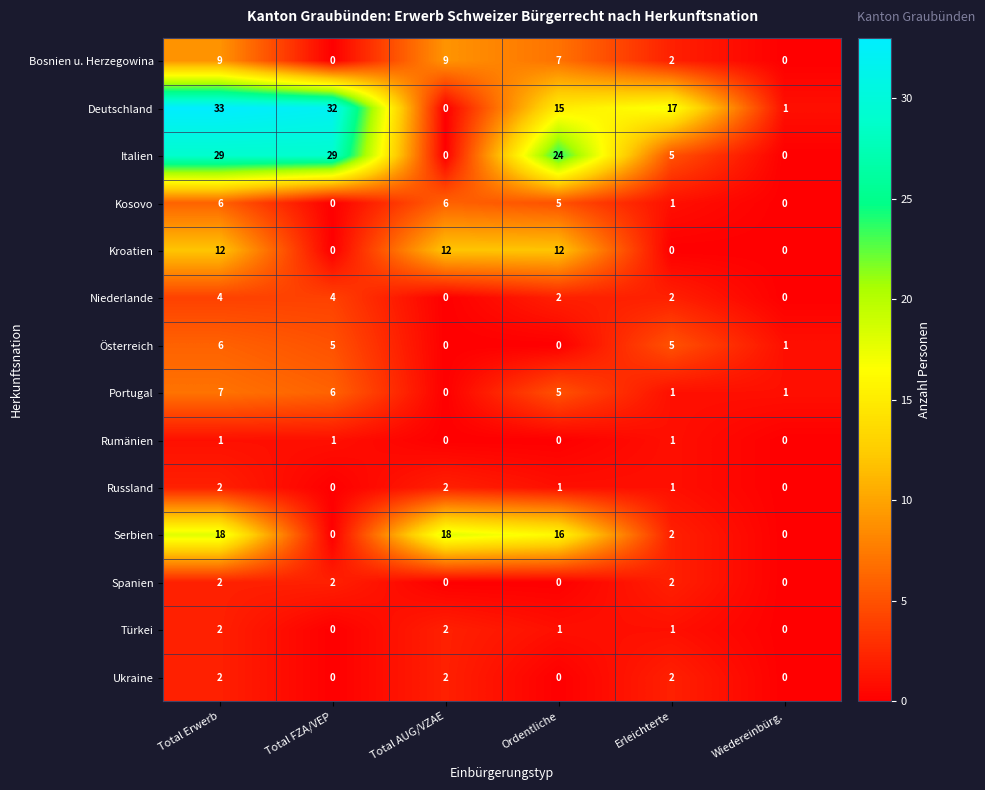

How many positive values does the Rumänien series have?

3